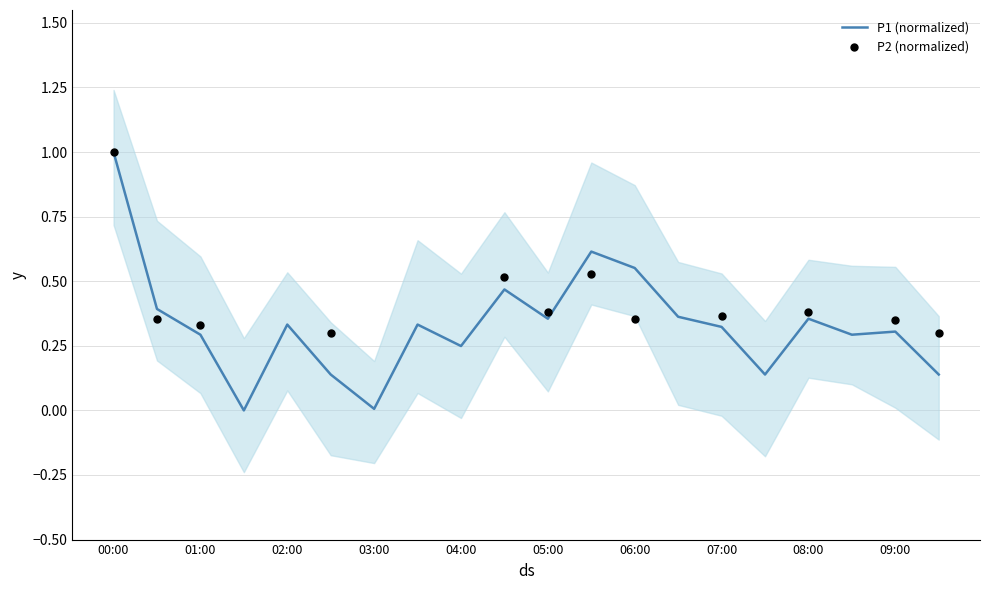

Between 01:30 and 09:00, which is larger?

09:00